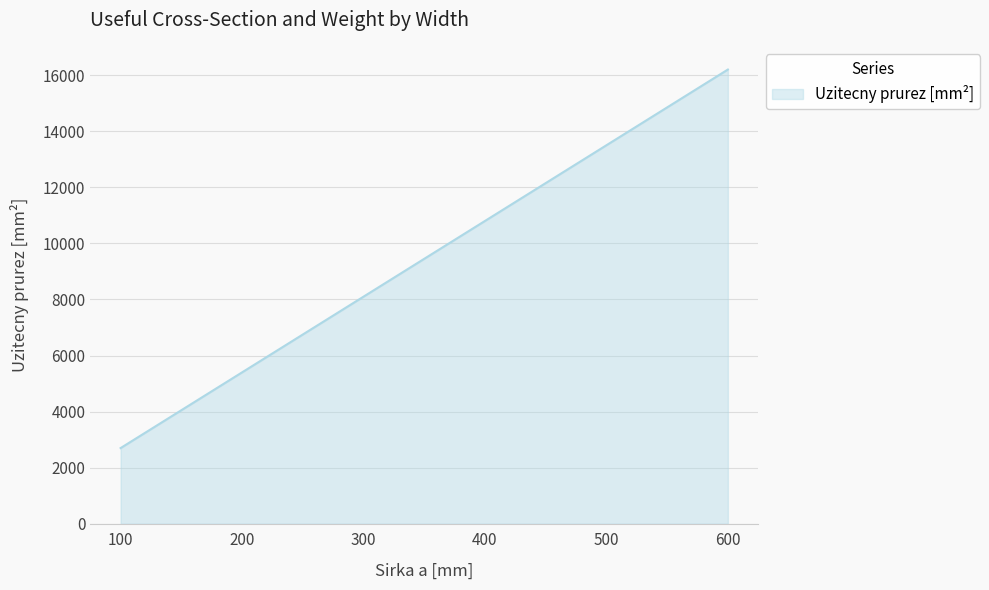

True or false: the data has more than 2 interior local peaks.

False